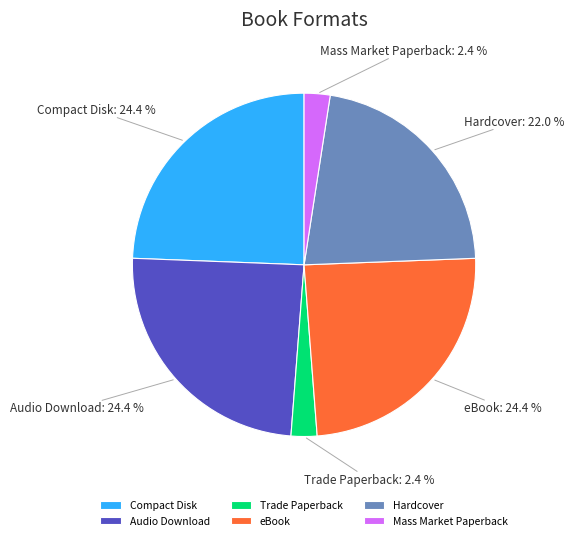

Is eBook the majority of the pie?

No